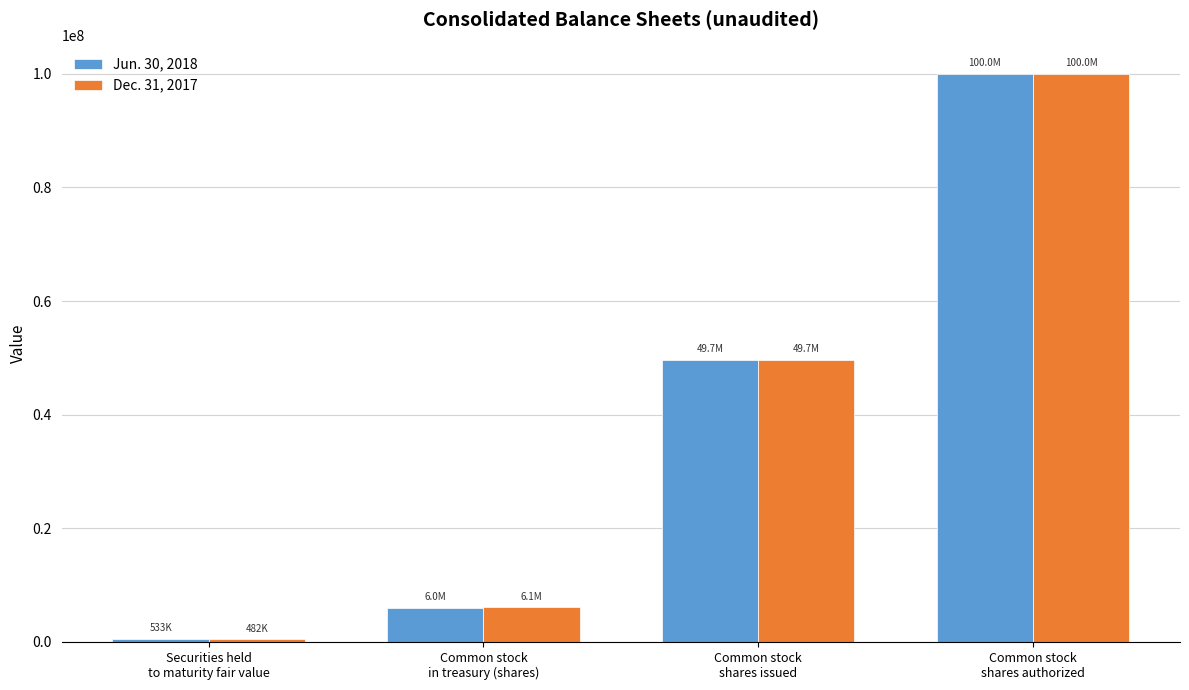

Which series has the largest range (max minus min)?

Dec. 31, 2017